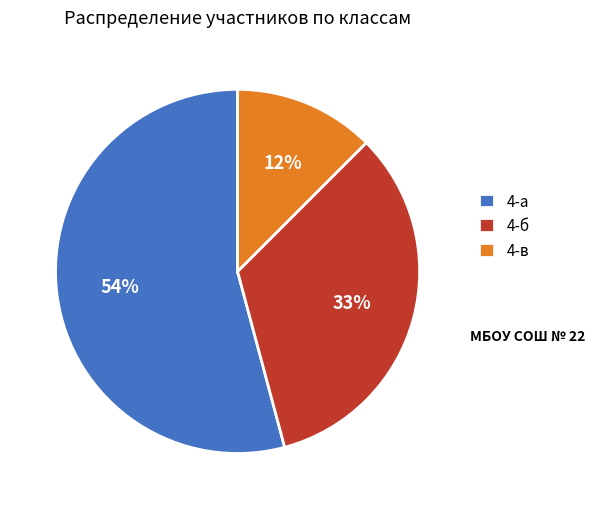

How many slices are in this pie chart?

3